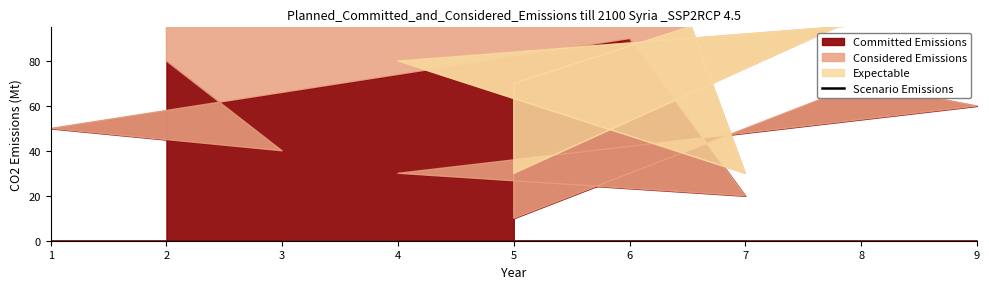

Rank the categories by value from highest to lowest.

8, 3, 1, 6, 9, 2, 5, 7, 4